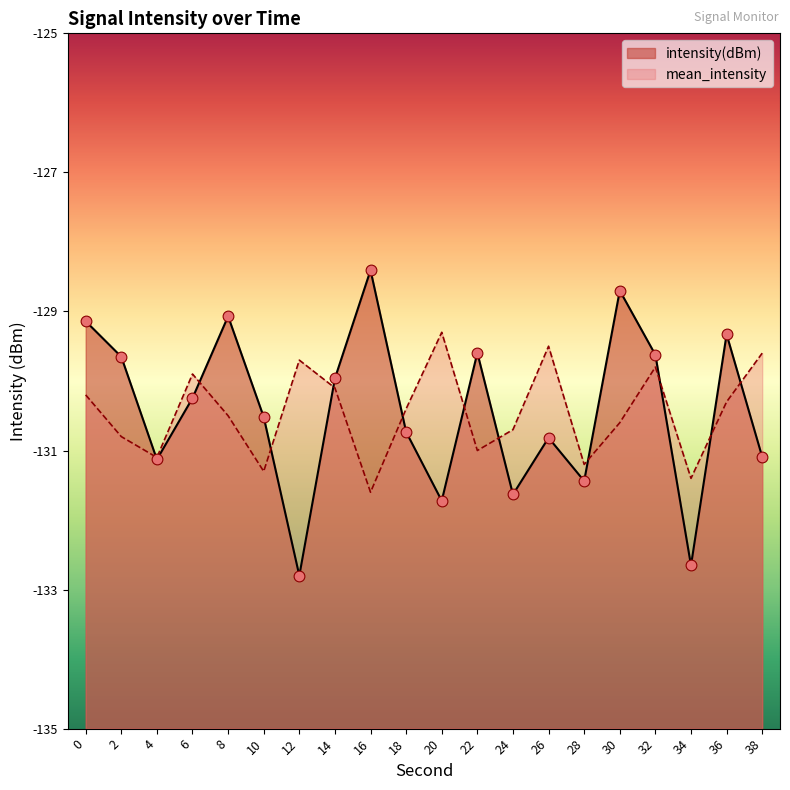

What is the total value across all series at 22?

-260.6